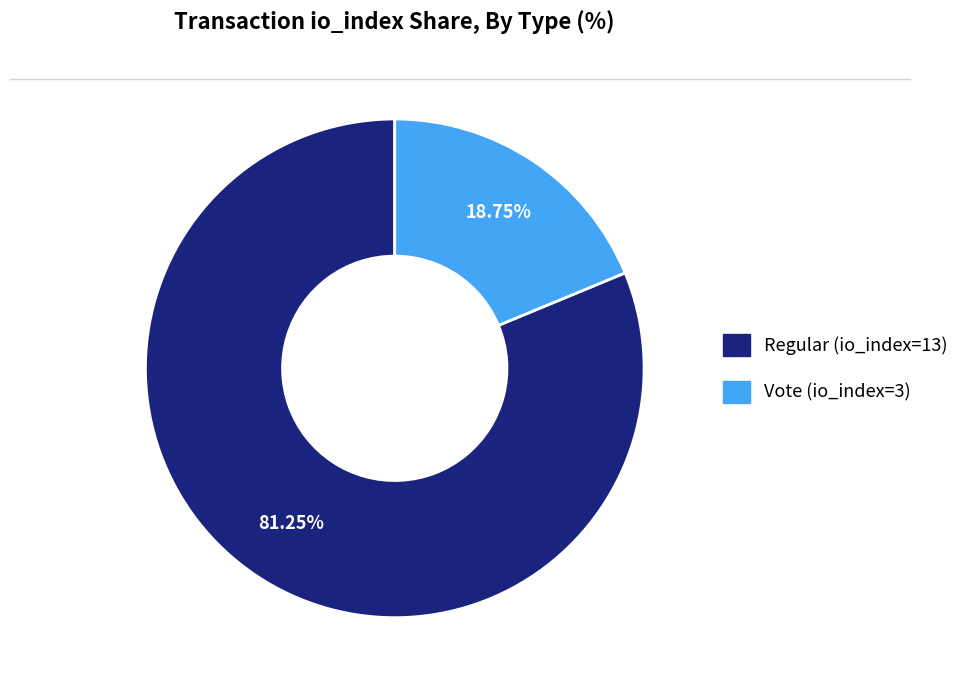

What percentage is NOT represented by Vote (io_index=3)?

81.2%